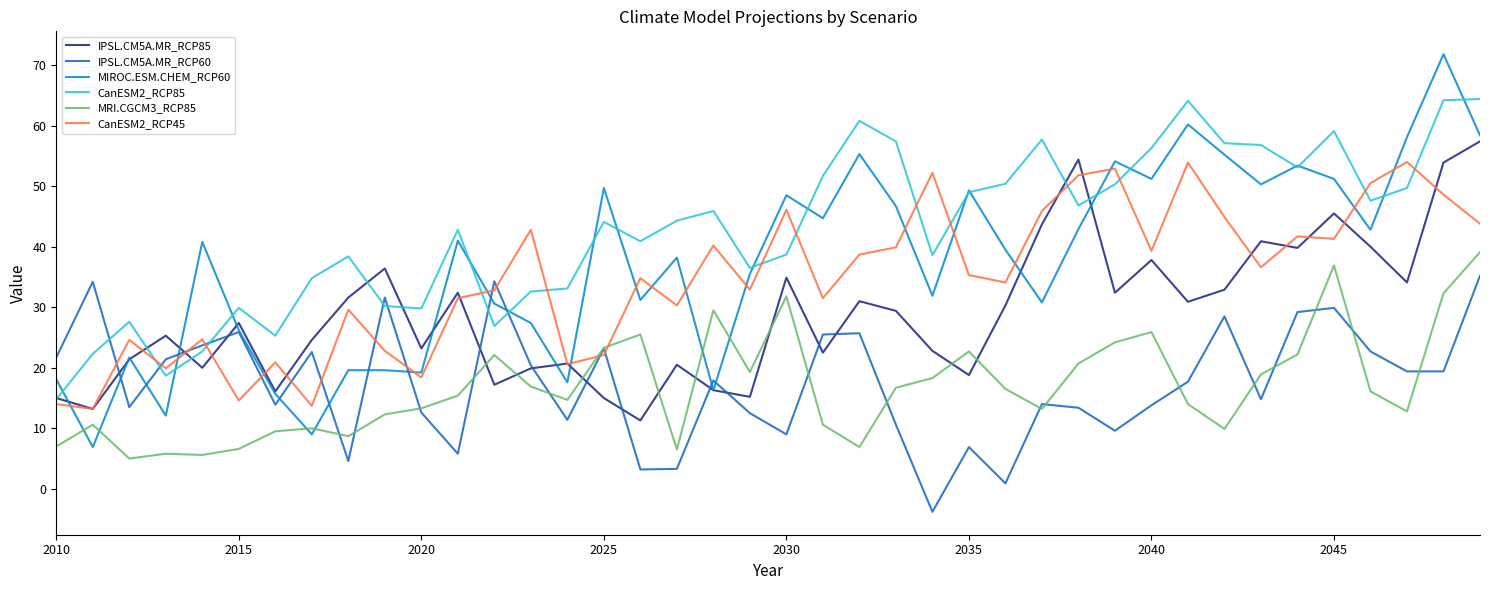

True or false: CanESM2_RCP45 and IPSL.CM5A.MR_RCP85 intersect in this chart.

True